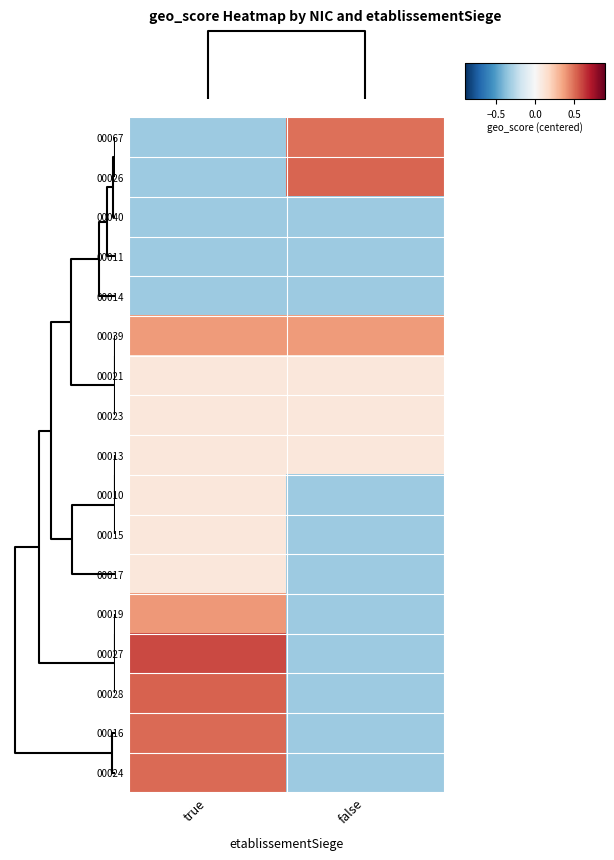

What is the smallest value displayed?

-0.3